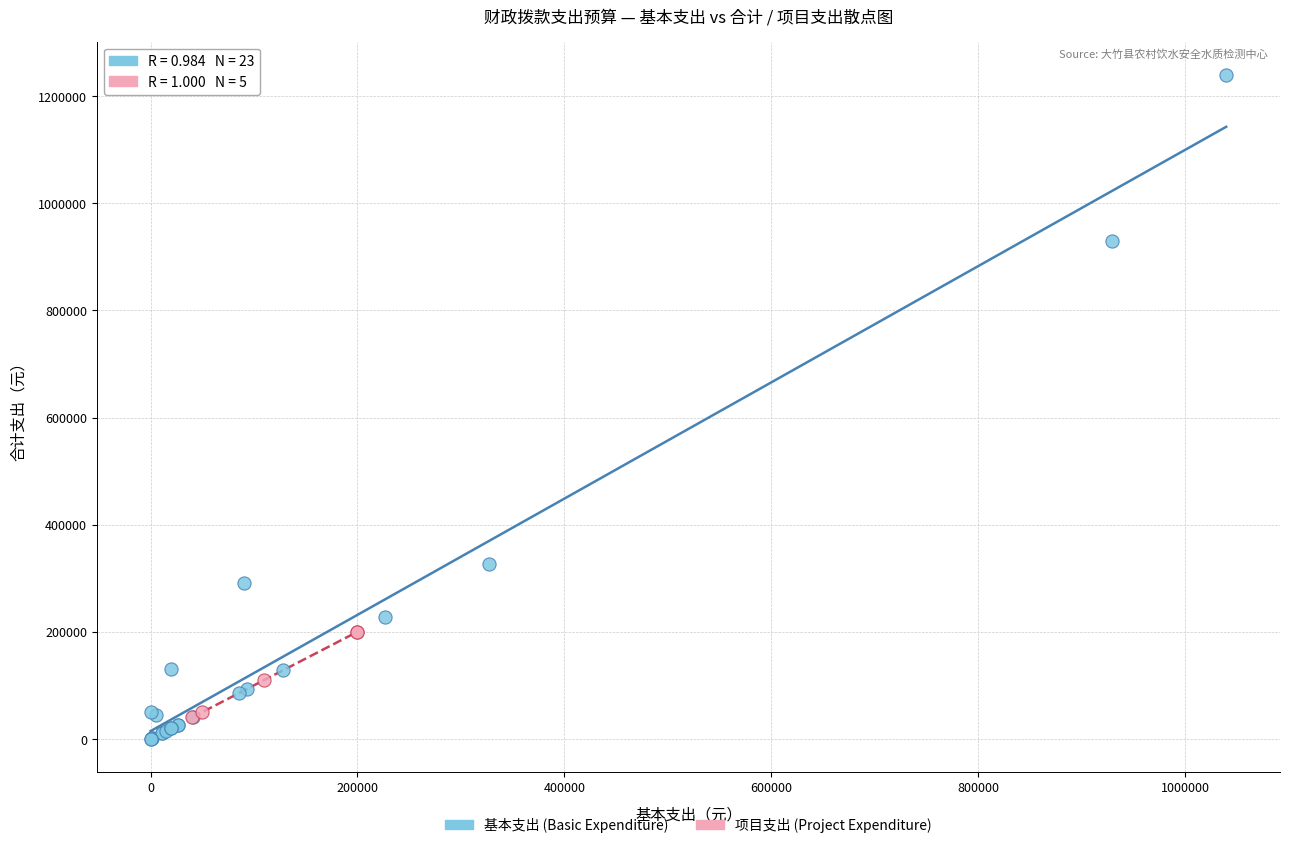

Which series contains the highest Y value?

基本支出 (Basic Expenditure)